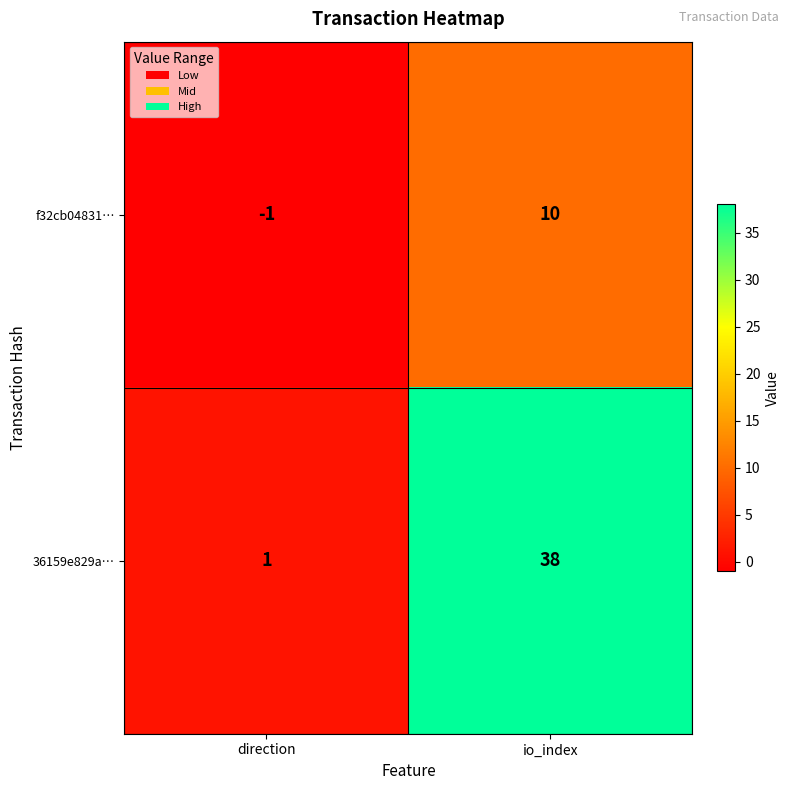

What is the highest value of the 36159e829a… series?

38